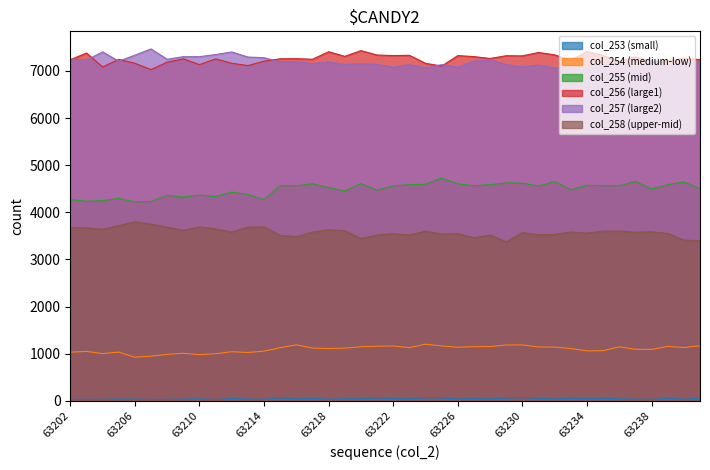

What is the difference between the highest and lowest values at 63213?

7253